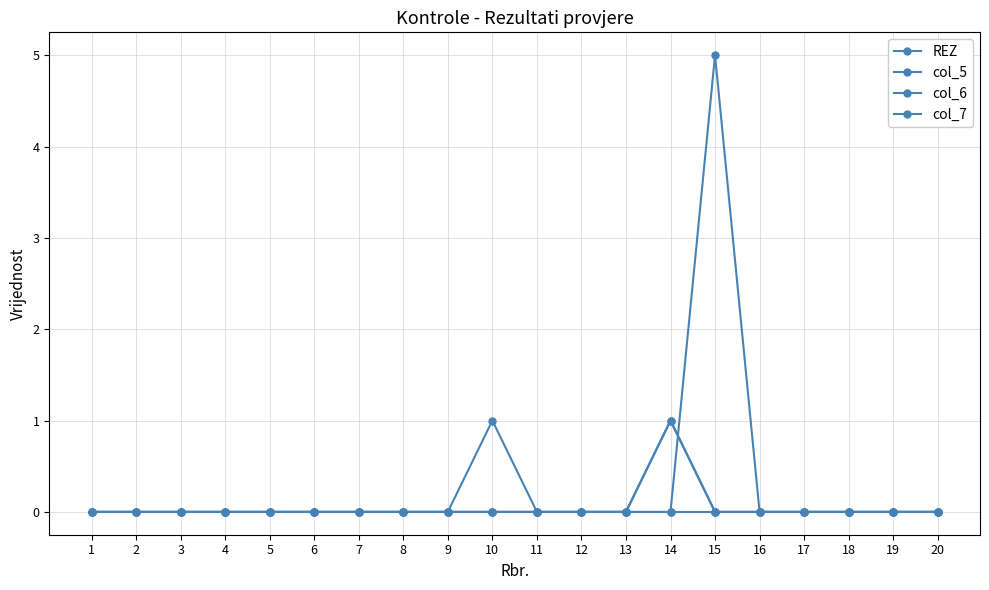

Which label corresponds to the largest value in the chart?

15